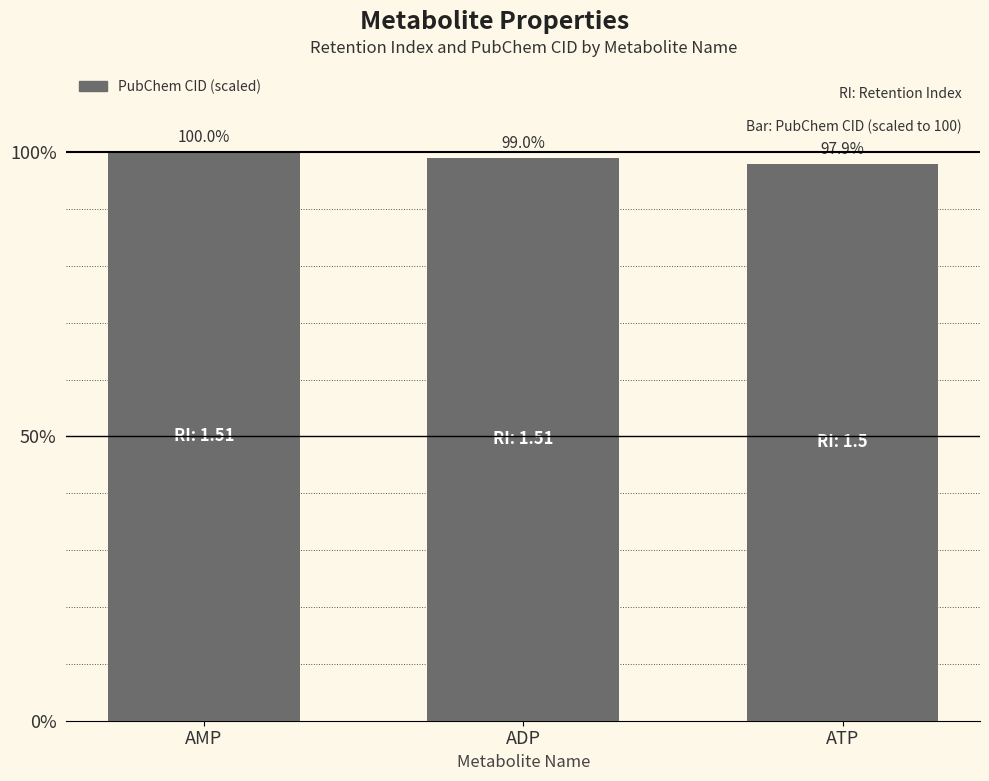

What is the label of the 2nd bar from the right?

ADP